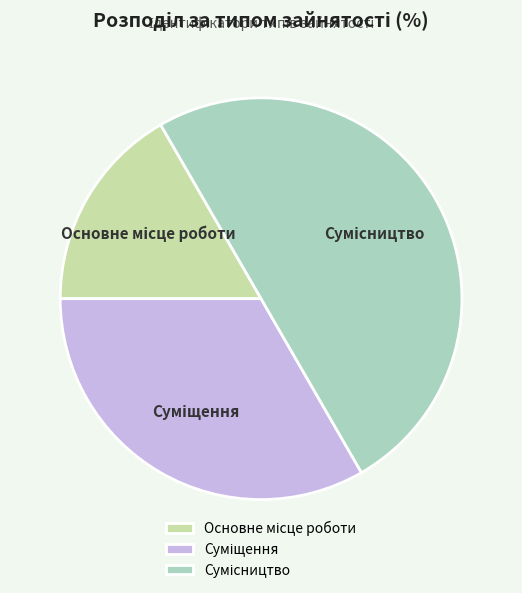

Count the number of slices in the pie.

3